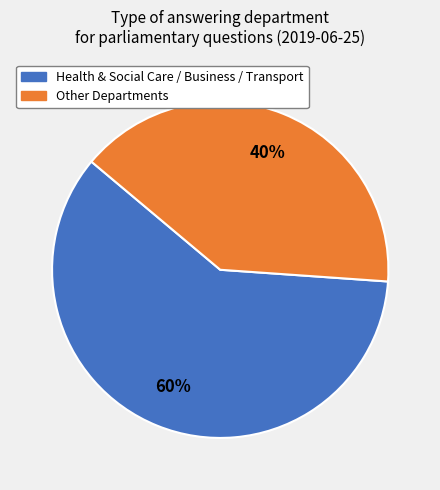

To the nearest percent, what is the average slice percentage?

50%